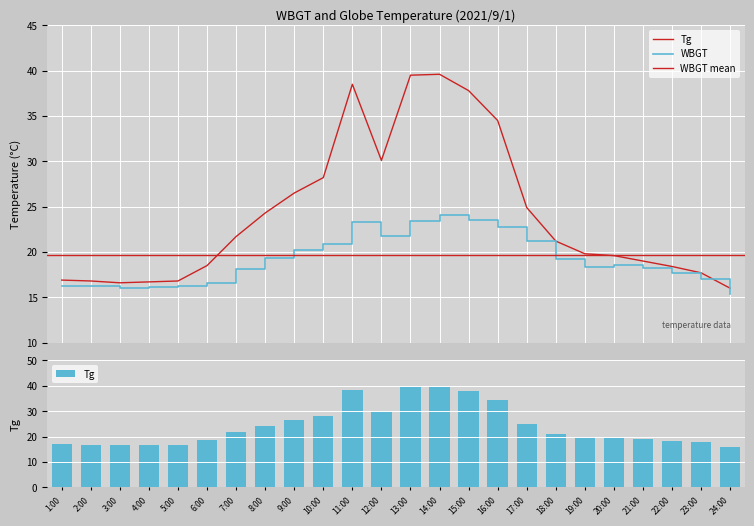

Reading left to right, what are all the values shown in this chart?

WBGT: 16.3	16.2	16.0	16.1	16.2	16.6	18.1	19.3	20.2	20.9	23.3	21.8	23.4	24.1	23.5	22.7	21.2	19.2	18.3	18.6	18.2	17.7	17.0	15.4
Tg: 16.9	16.8	16.6	16.7	16.8	18.5	21.7	24.3	26.5	28.2	38.5	30.1	39.5	39.6	37.8	34.5	24.9	21.2	19.8	19.6	19.0	18.4	17.7	16.0